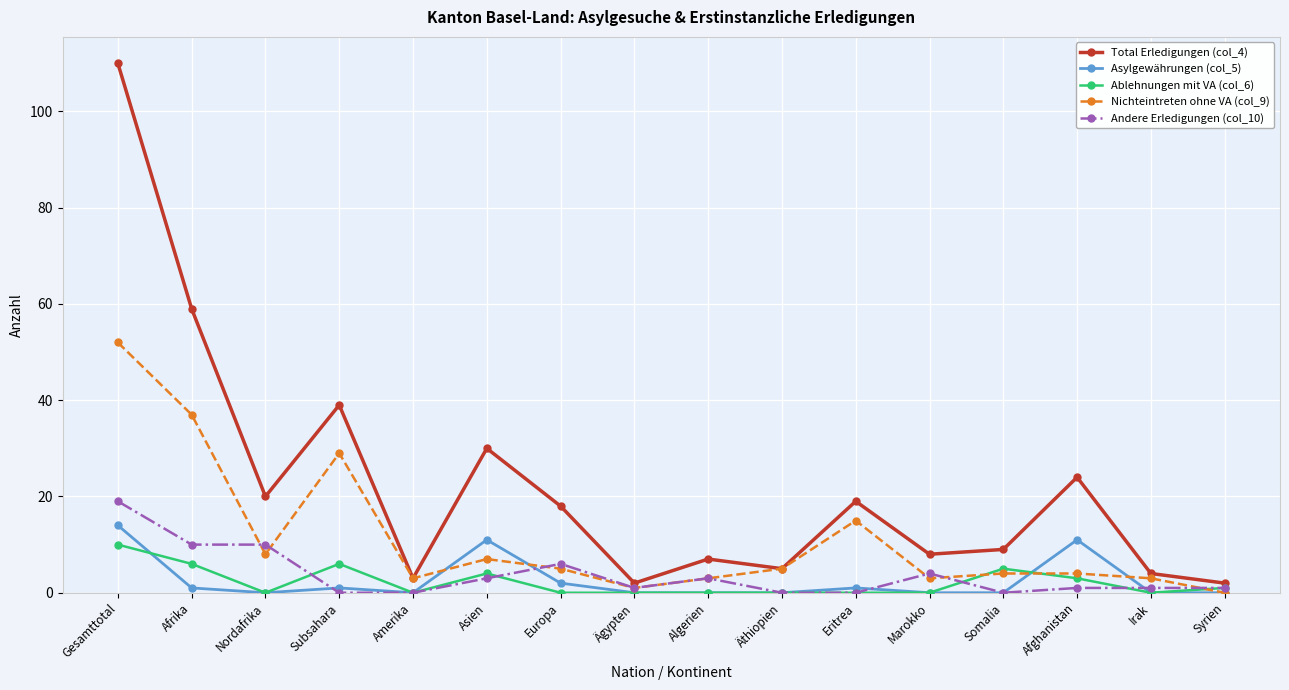

At which category is the sum across all series the highest?

Gesamttotal